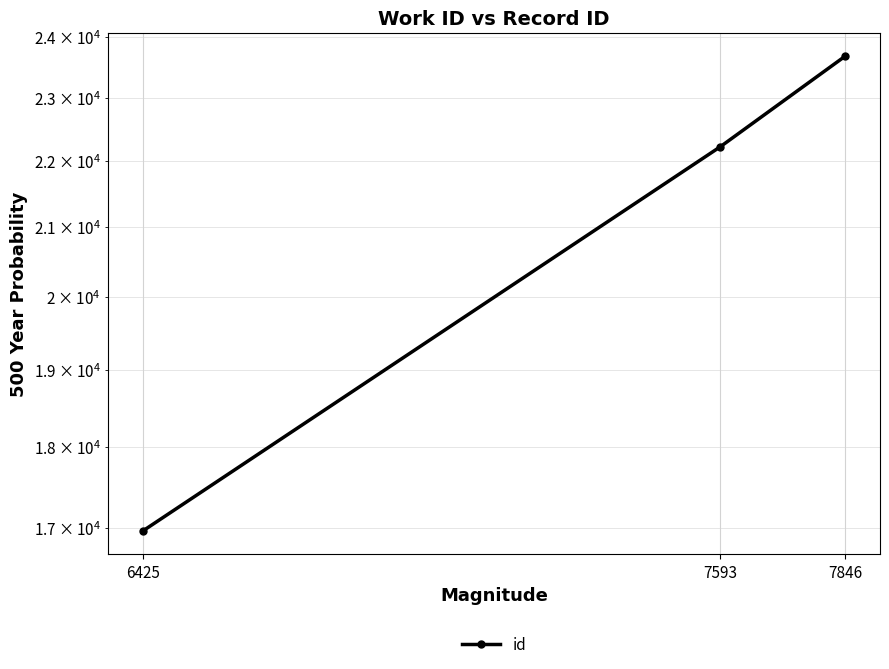

Which has a higher value, 7846 or 6425?

7846